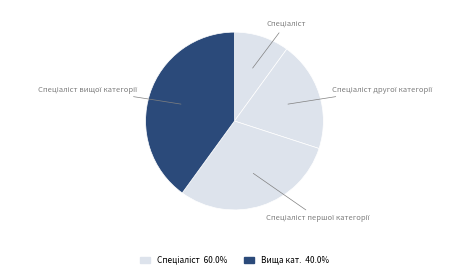

Is there a majority slice in this chart?

No